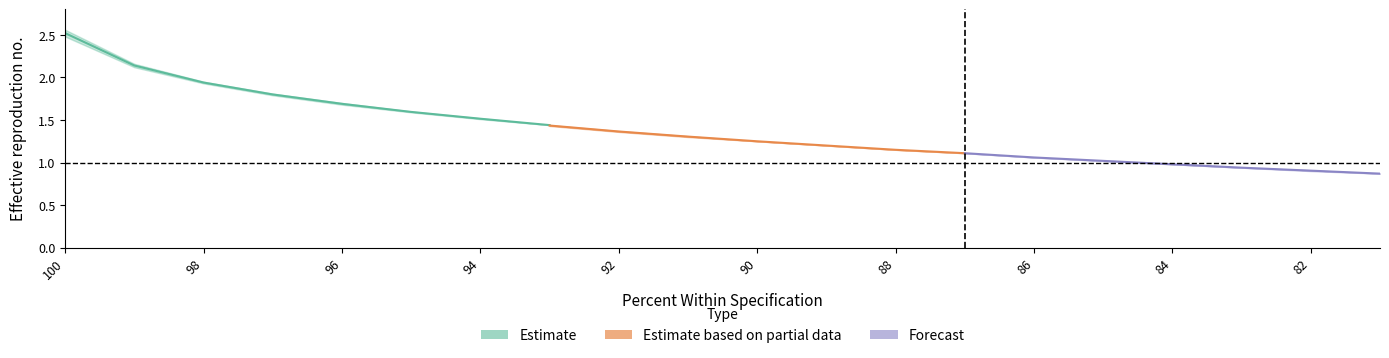

What is the minimum value shown in the chart?

0.9